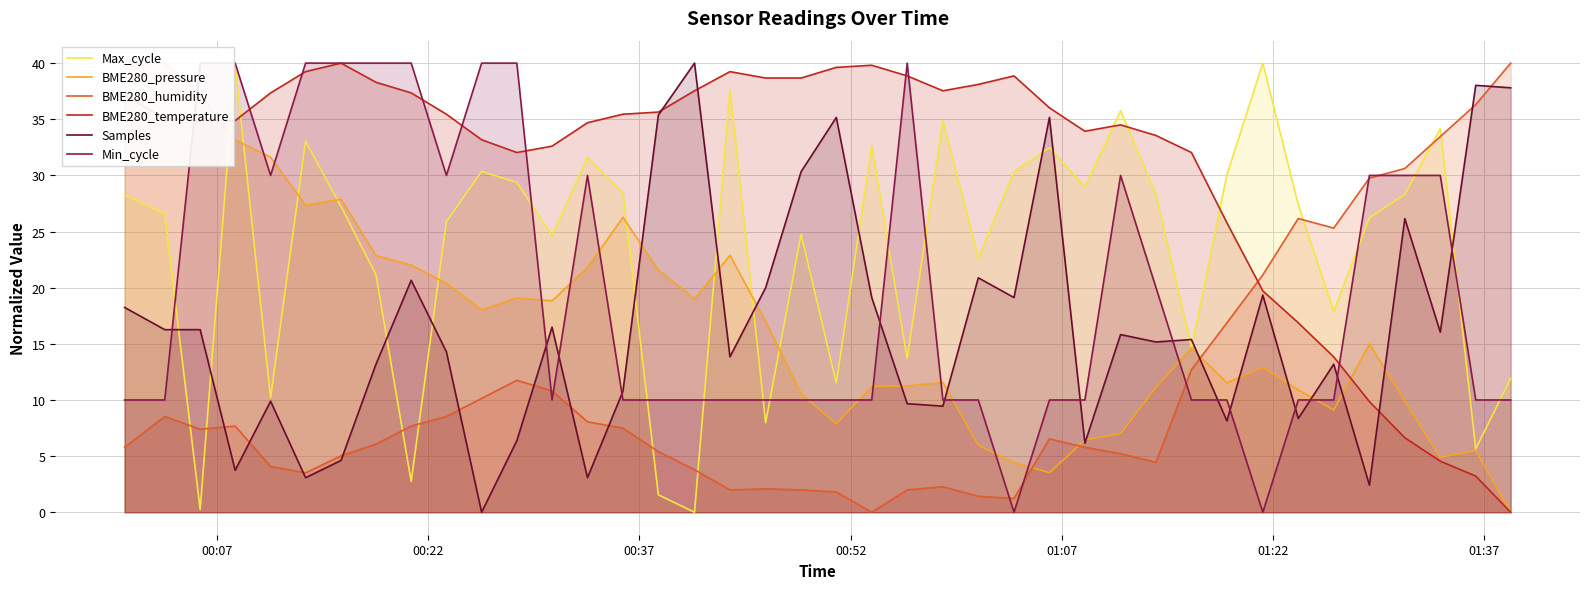

What is the difference between the second highest and second lowest values in the Max_cycle series?

39.6